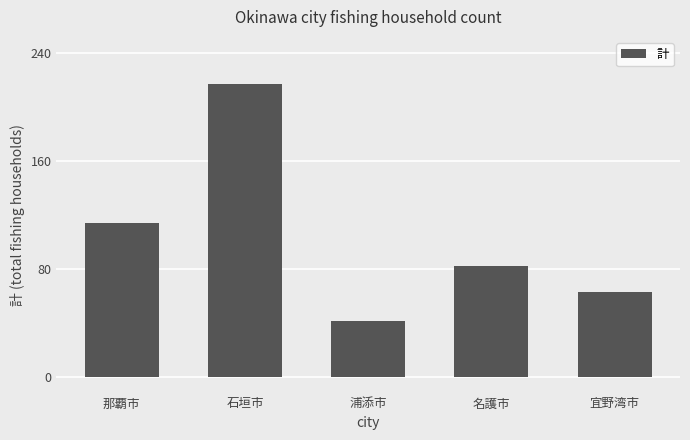

Where does the data first go above 82?

那覇市